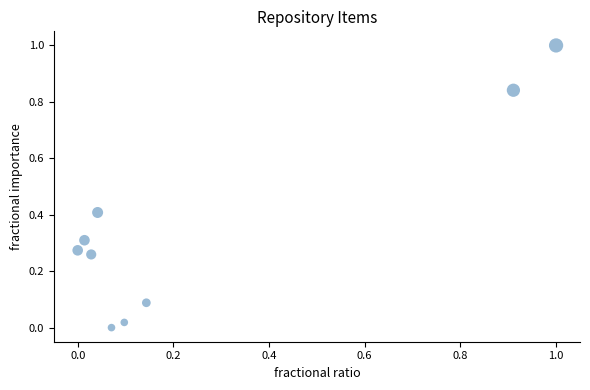

What is the range of X values (max minus min)?

1.0